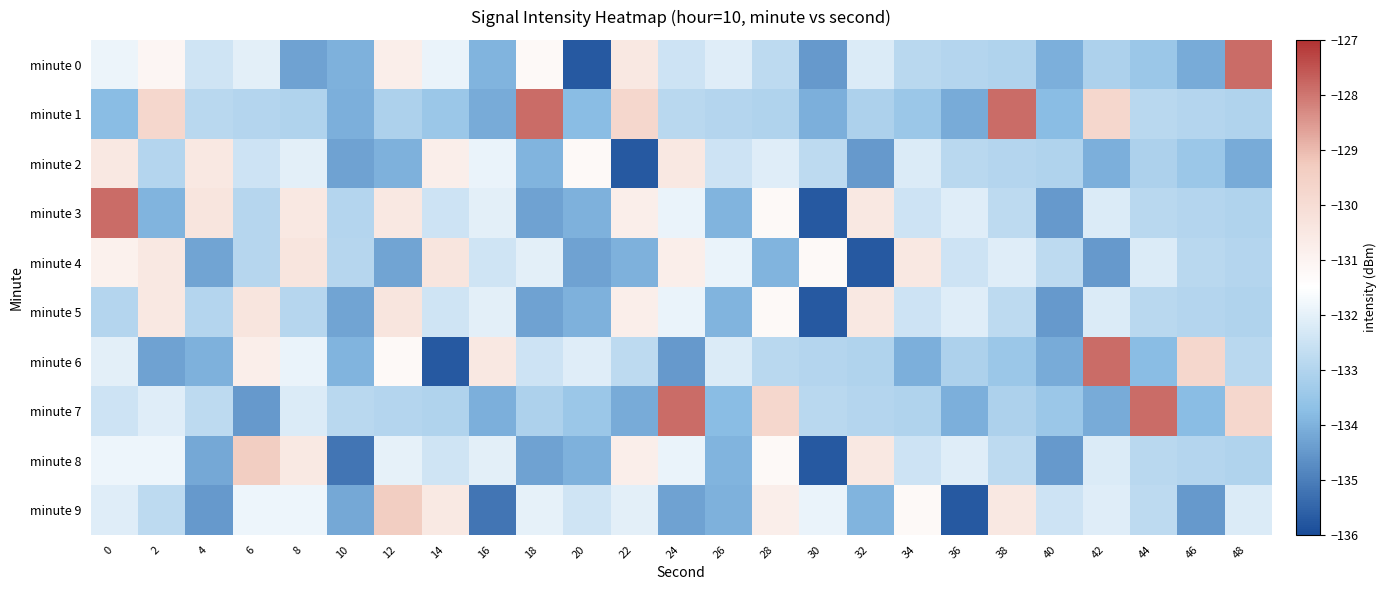

List the series in order of their peak value, highest first.

minute 0, minute 1, minute 6, minute 7, minute 3, minute 8, minute 9, minute 4, minute 5, minute 2